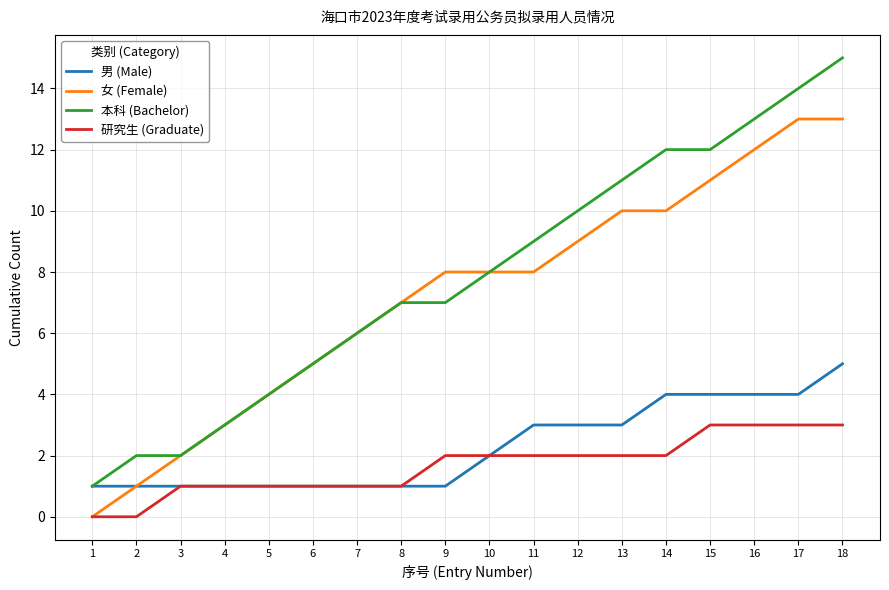

Rank the series by their maximum value, from highest to lowest.

本科 (Bachelor), 女 (Female), 男 (Male), 研究生 (Graduate)